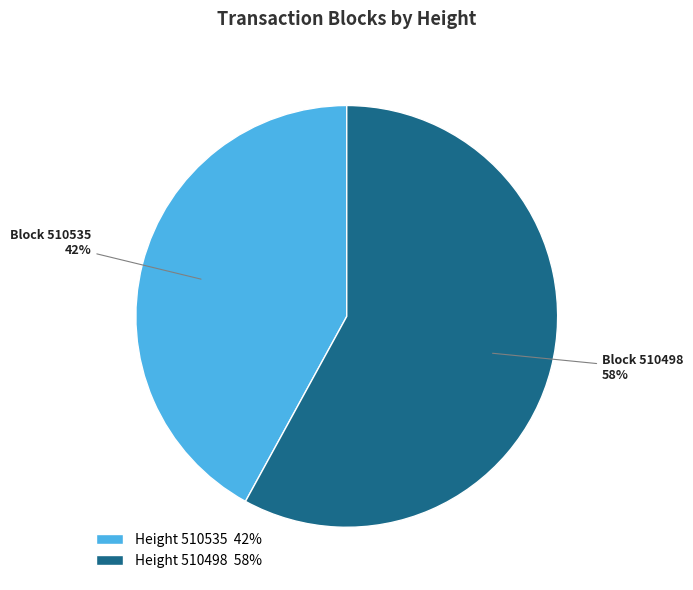

Do Height 510535 42% and Height 510498 58% together represent more than half of the pie?

Yes